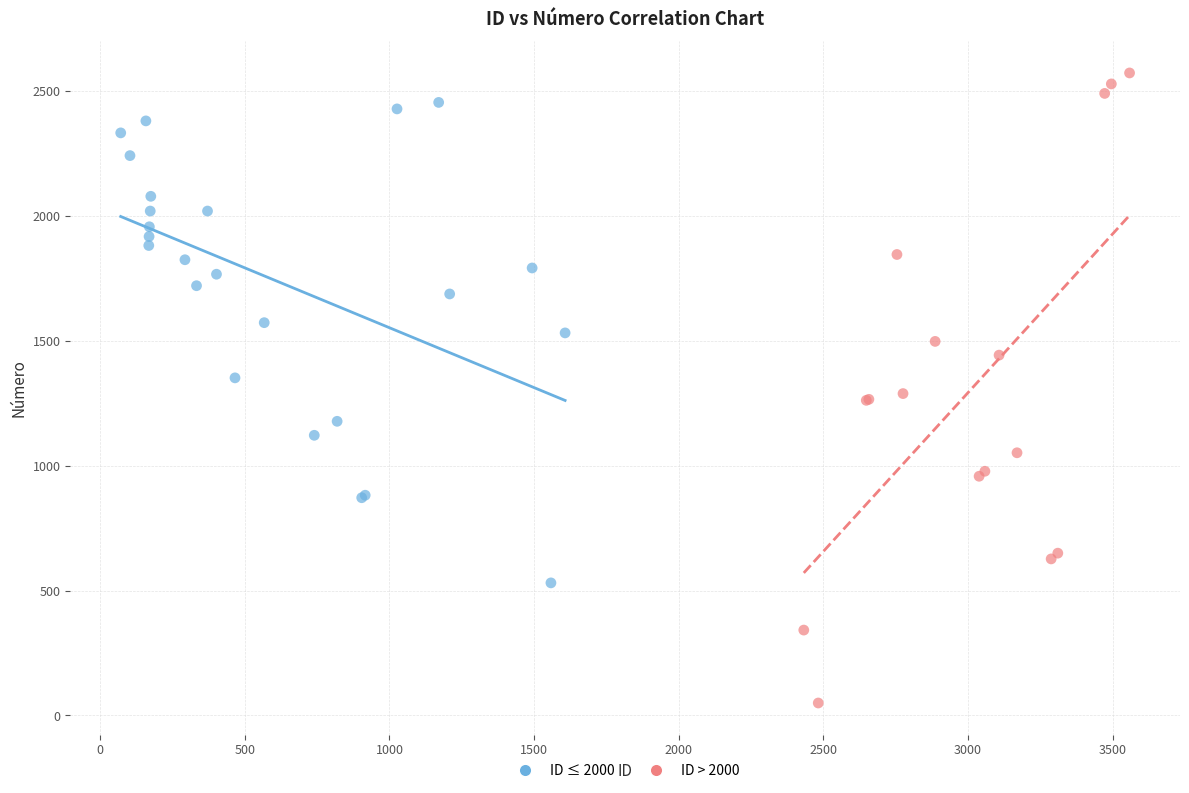

Which series contains the lowest Y value?

ID > 2000